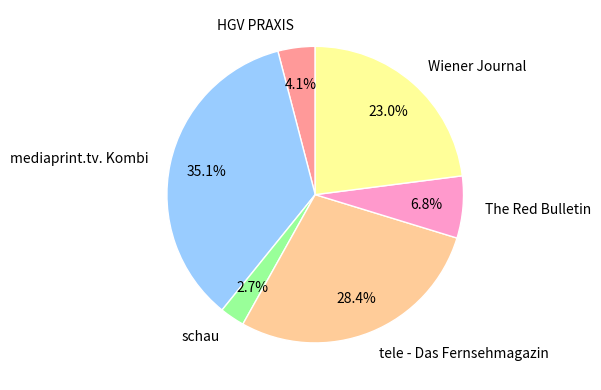

To the nearest percent, what is the average slice percentage?

17%